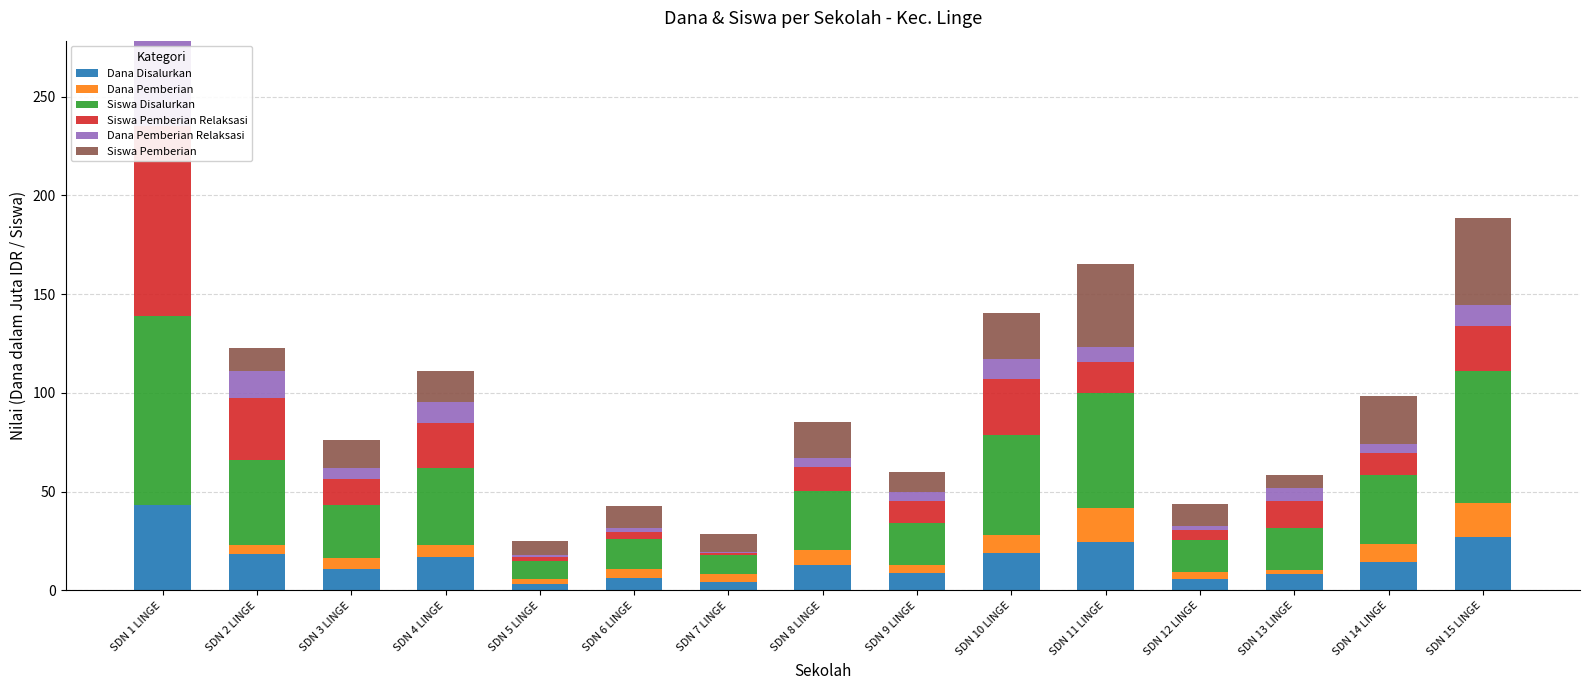

Which has a higher value, SDN 5 LINGE or SDN 12 LINGE?

SDN 12 LINGE